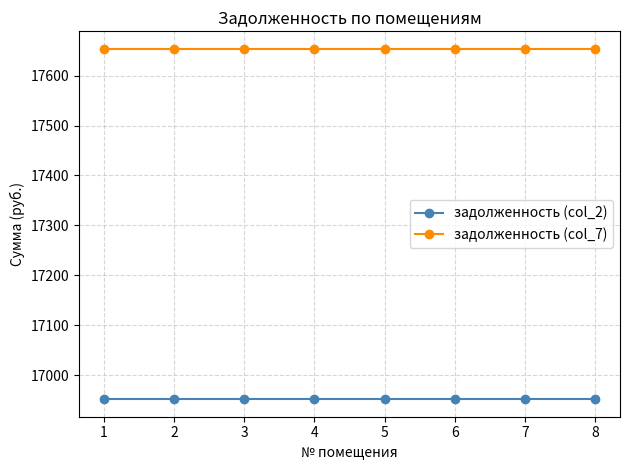

Which series has the largest total across all categories?

задолженность (col_7)